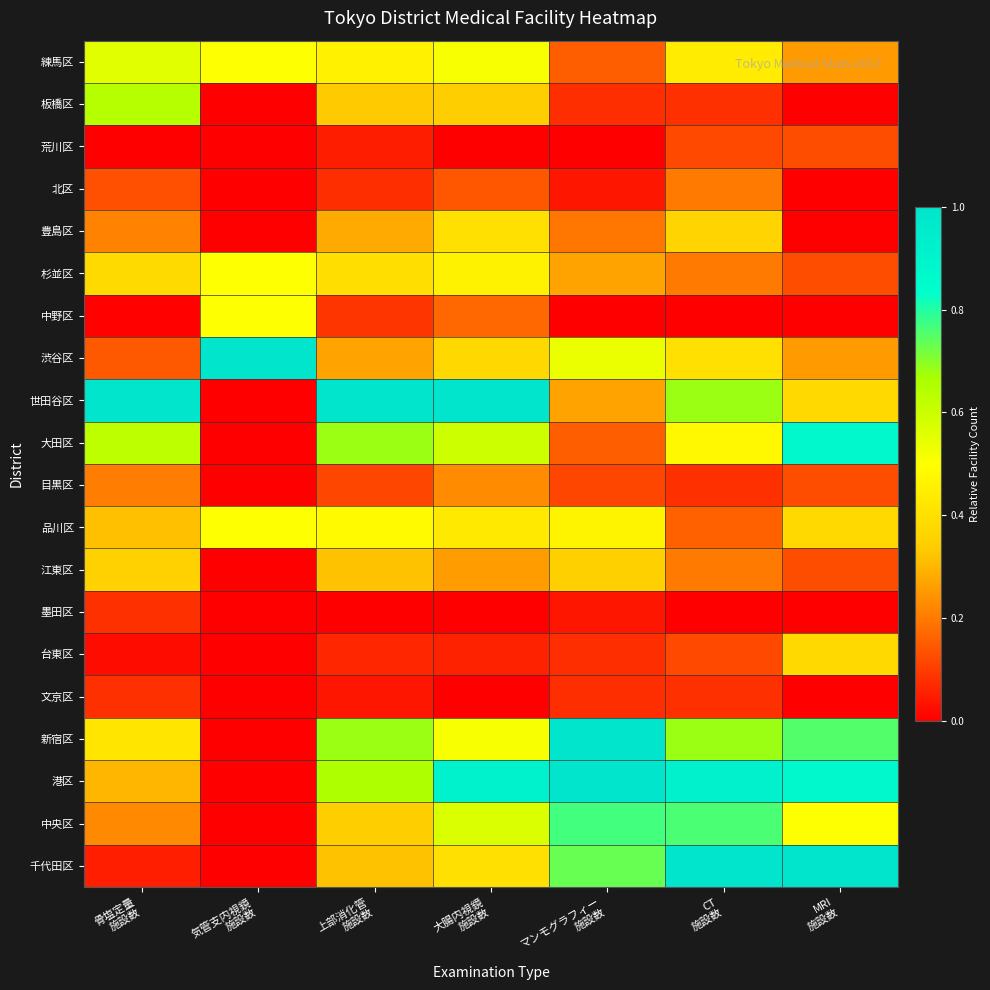

At how many categories does at least one series exceed 0?

7